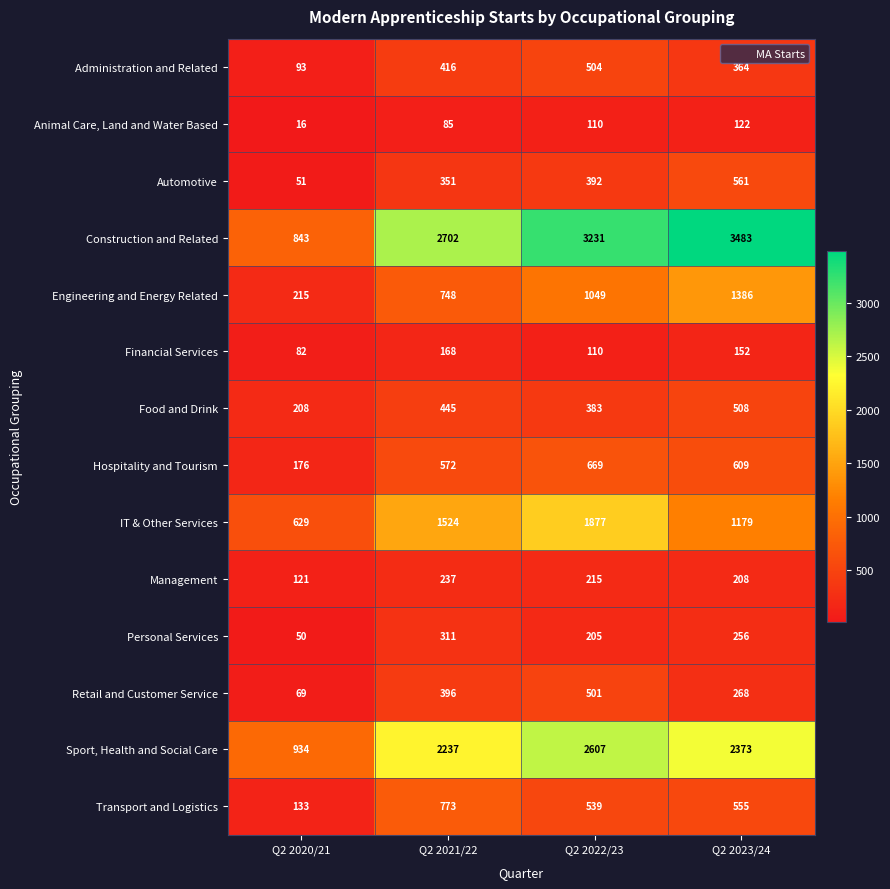

What is the difference between the maximum and minimum values in the Engineering and Energy Related series?

1171